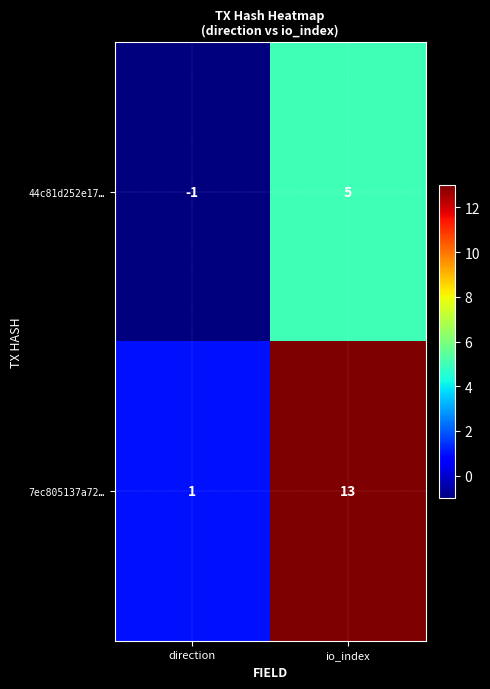

What is the difference between the 7ec805137a72… values at io_index and direction?

12